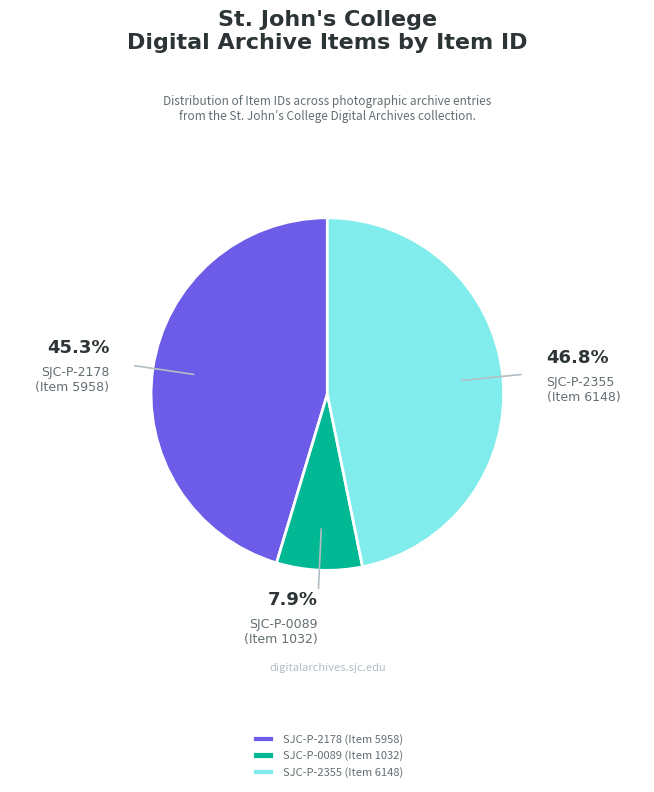

Which has a higher value, SJC-P-0089 (Item 1032) or SJC-P-2178 (Item 5958)?

SJC-P-2178 (Item 5958)